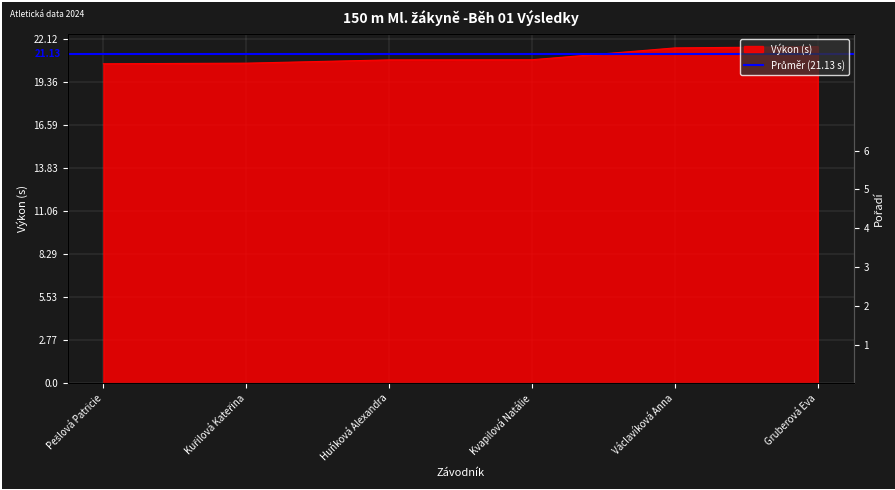

Reading left to right, what are all the values shown in this chart?

Pešlová Patricie=20.5	Kuřilová Kateřina=20.6	Huňková Alexandra=20.8	Kvapilová Natálie=20.8	Václavíková Anna=21.5	Gruberová Eva=21.6